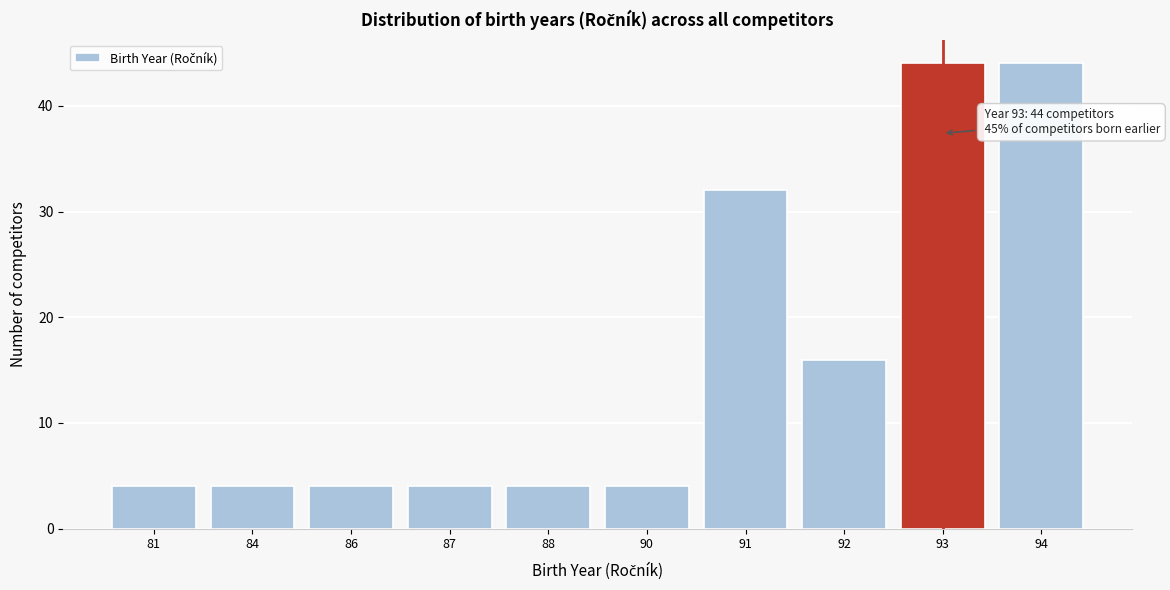

Reading left to right, transcribe all the data shown in this chart.

81=4	84=4	86=4	87=4	88=4	90=4	91=32	92=16	93=44	94=44